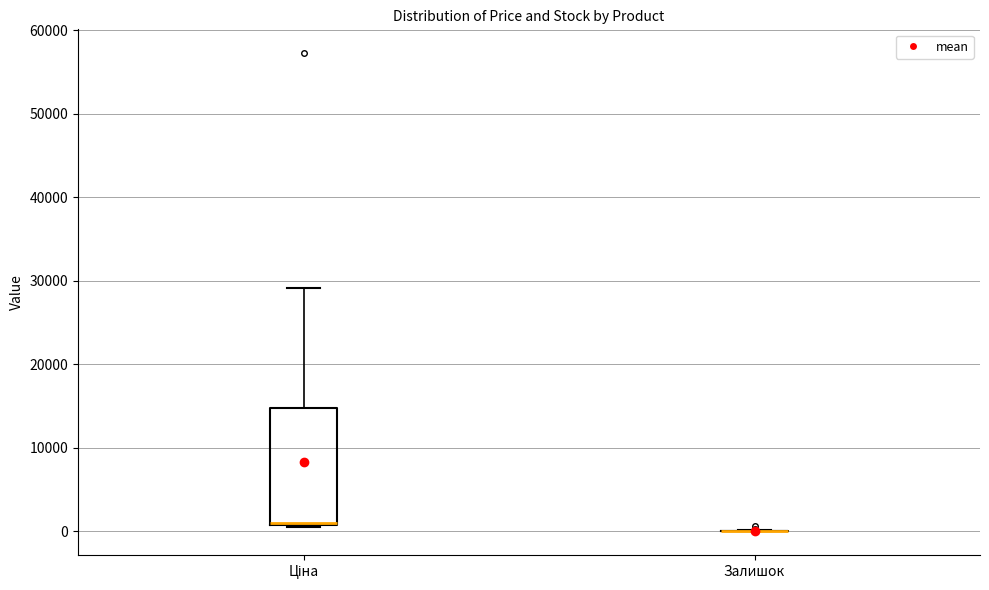

Where is the upper edge of the box for Ціна on the y-axis? The values are not printed on the chart, so give them approximately, as read against the axis.

15000